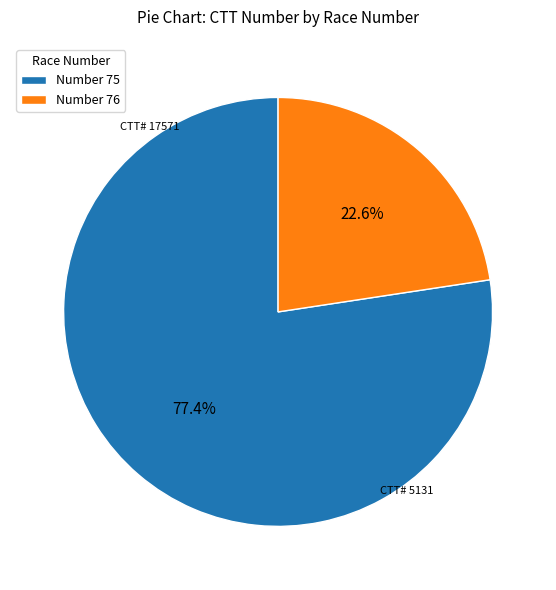

How much of the chart is everything except Number 76?

77.4%